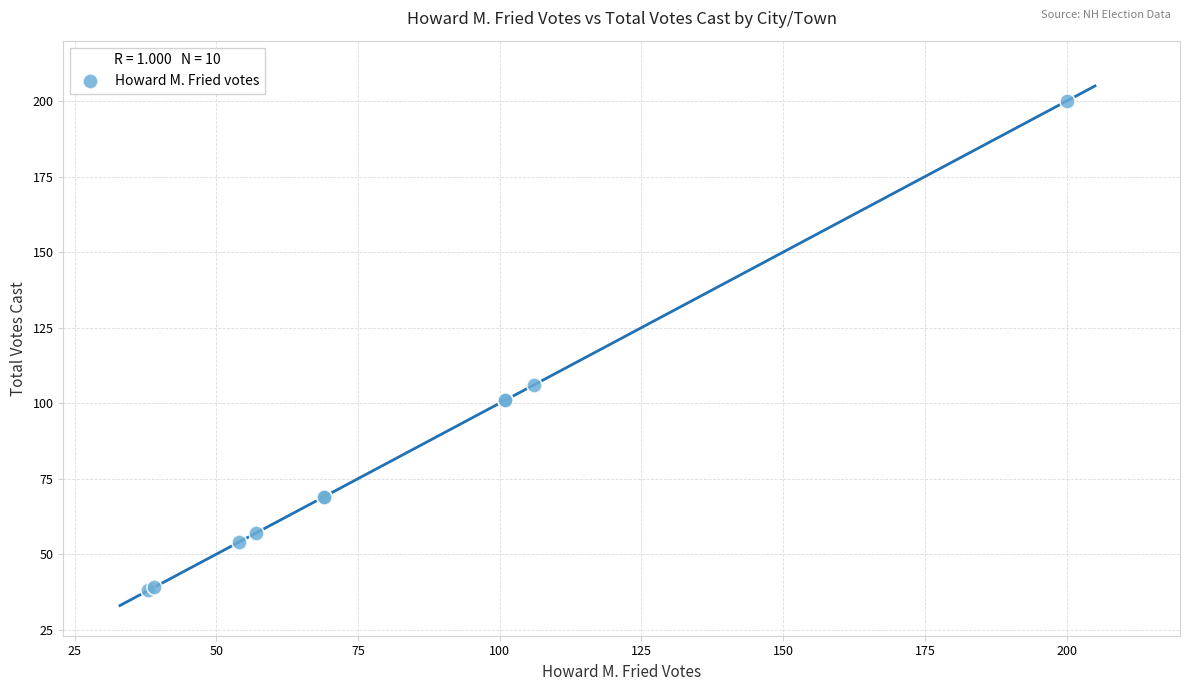

What Y value in the scatter plot is closest to 119?

106